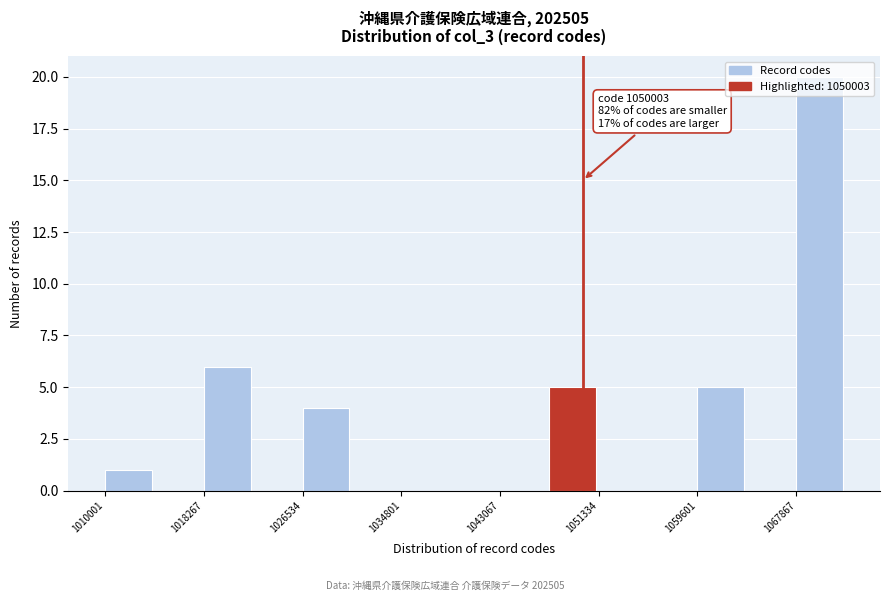

Over which range of the x-axis is the bar tallest?

1068000 to 1072000